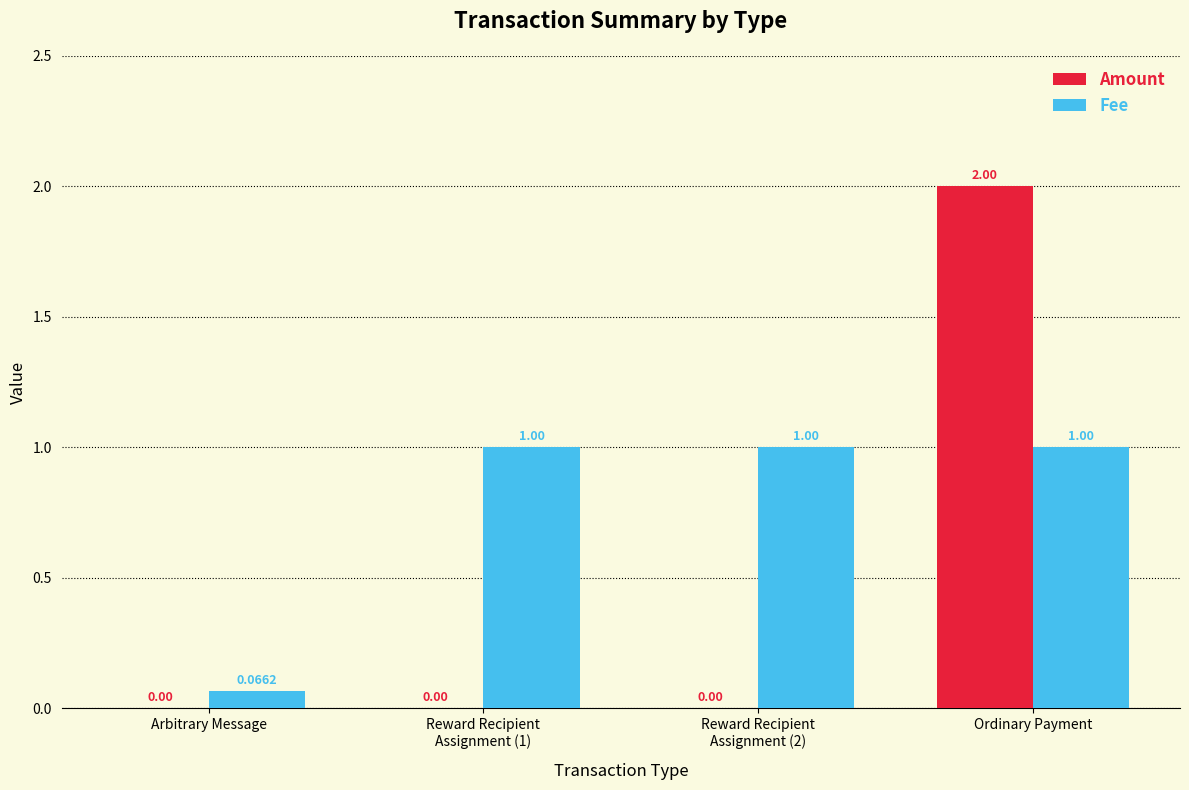

Are the bars grouped side by side (vs. stacked)?

Yes